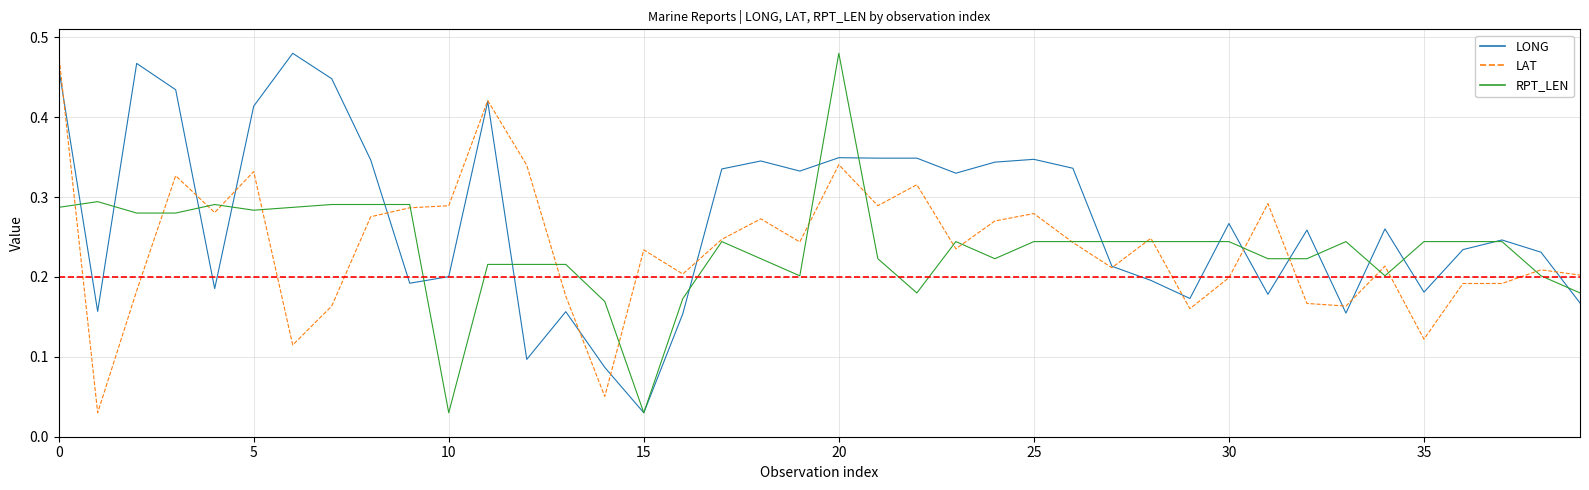

Which series has the largest total across all categories?

LONG